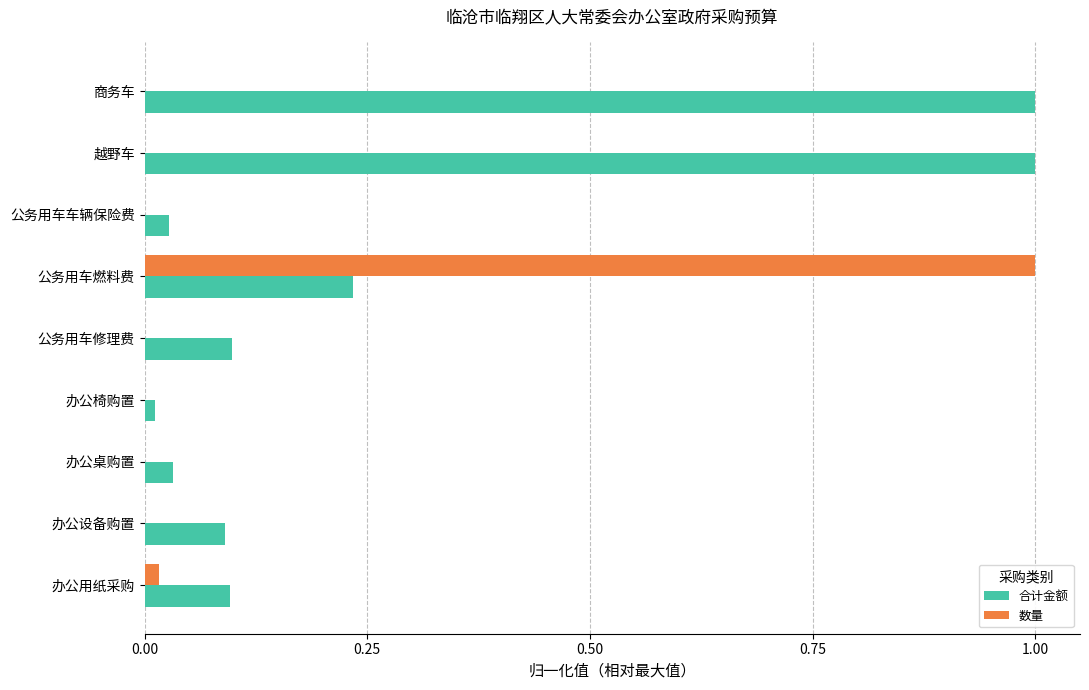

Which category has the highest value in the 数量 series?

公务用车燃料费